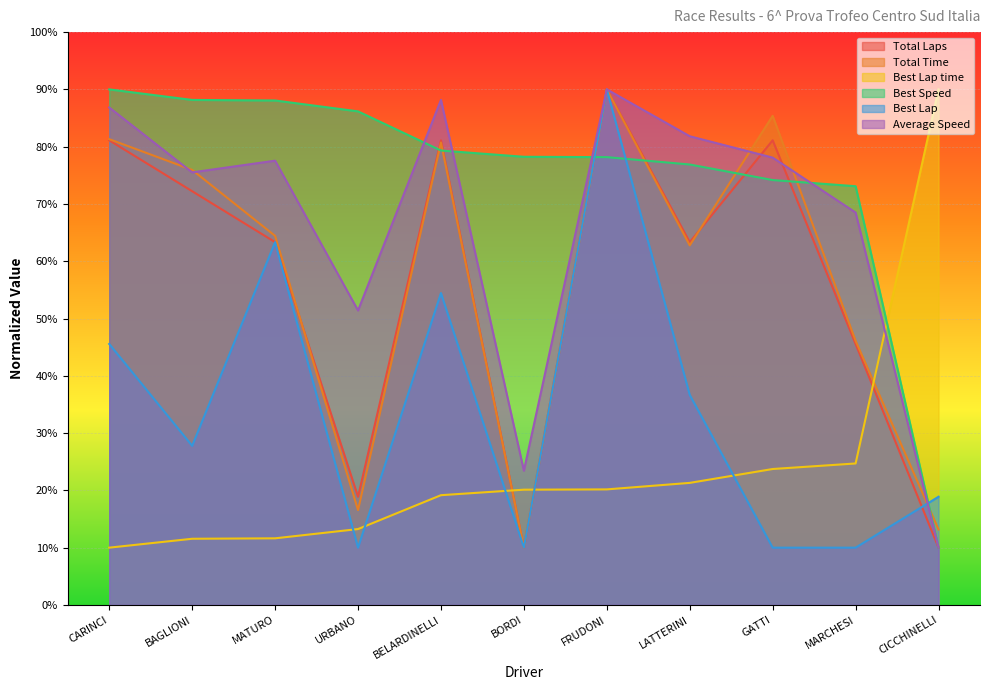

What is the label of the 2nd point from the right?

MARCHESI